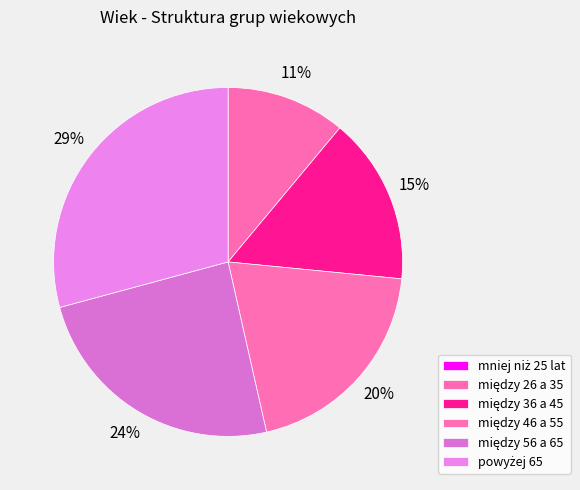

To the nearest percent, what is the combined percentage of mniej niż 25 lat and między 36 a 45?

15%